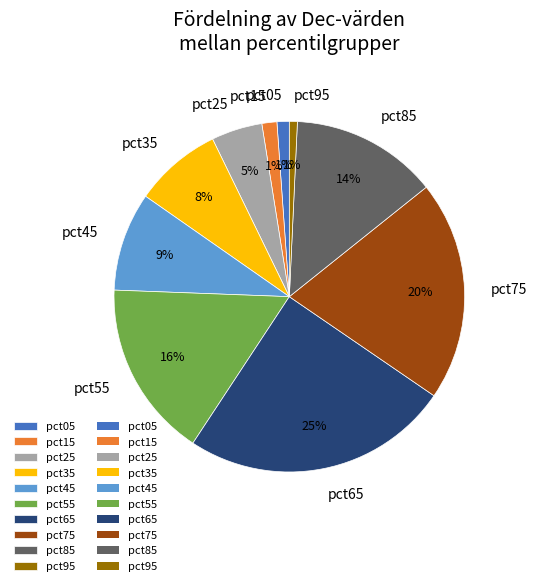

Is there any slice that represents more than half of the pie?

No